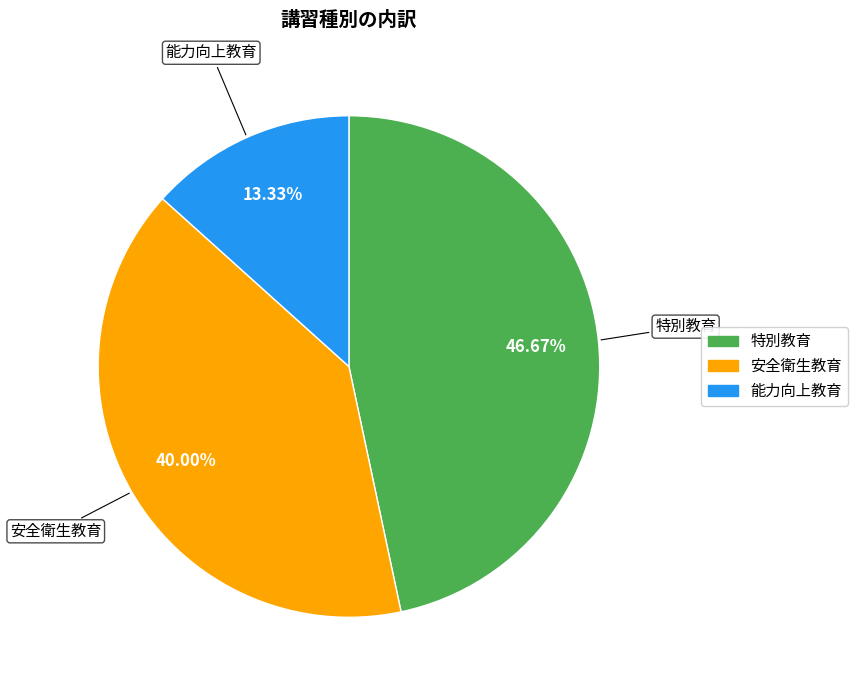

Rank the categories by value from highest to lowest.

特別教育, 安全衛生教育, 能力向上教育